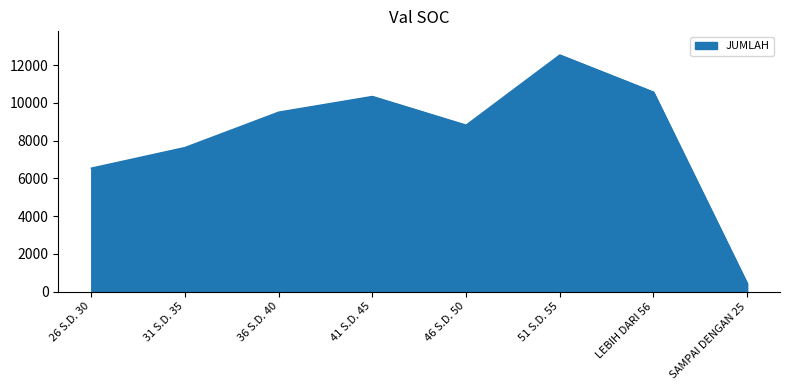

What is the approximate value at 46 S.D. 50, to the nearest 50?

8800